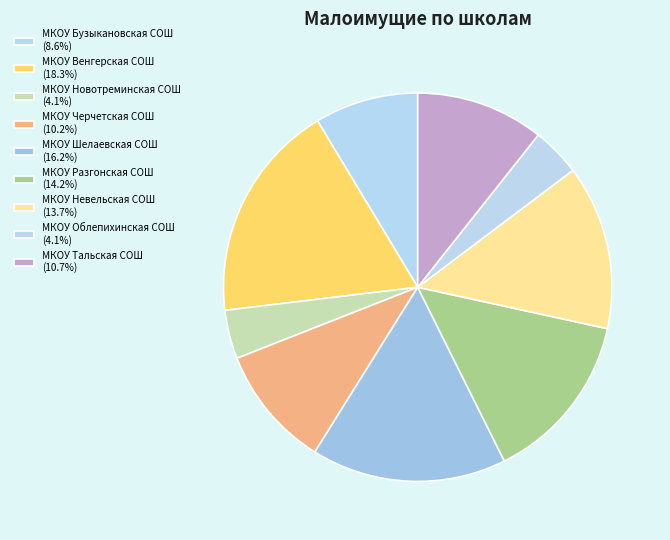

How many slices are in this pie chart?

9